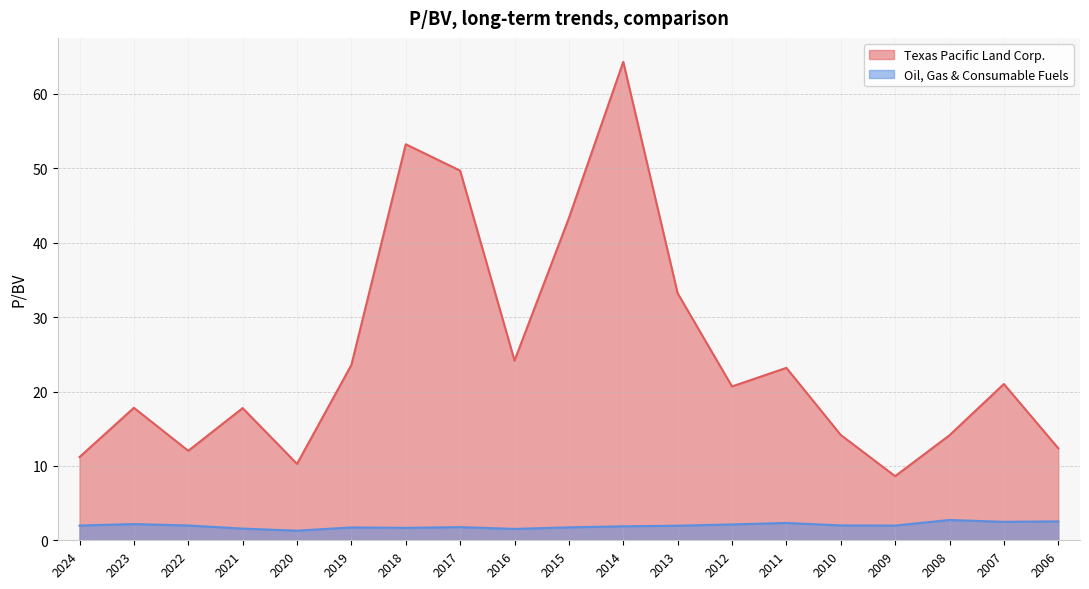

List the labels in order of Texas Pacific Land Corp. value, largest first.

2014, 2018, 2017, 2015, 2013, 2016, 2019, 2011, 2007, 2012, 2023, 2021, 2010, 2008, 2006, 2022, 2024, 2020, 2009